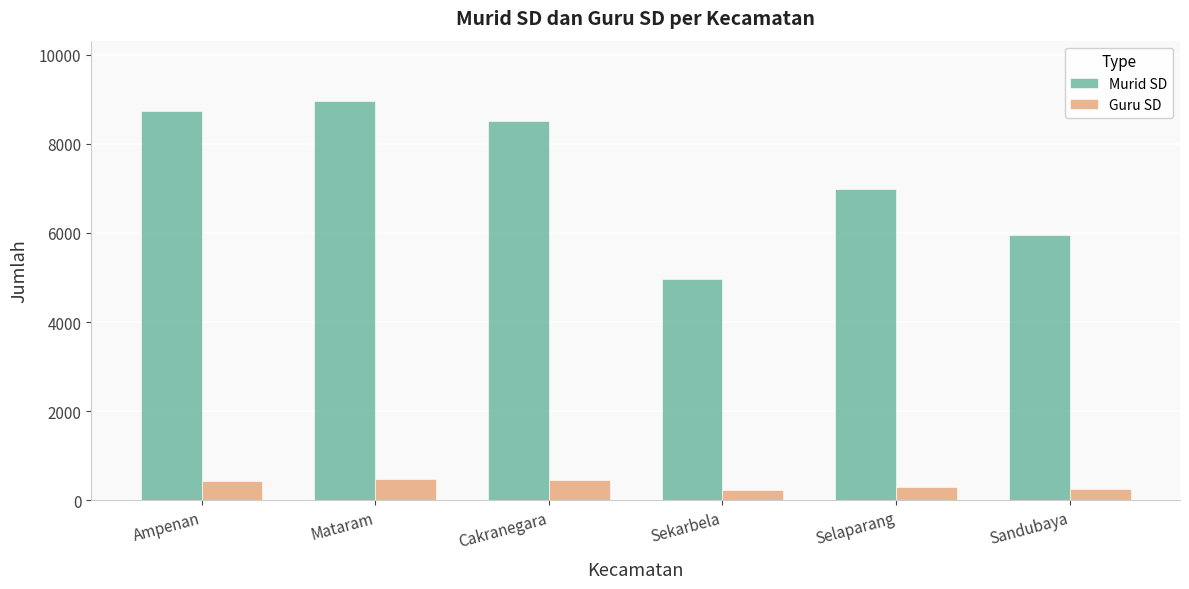

At how many categories does at least one series exceed 7824?

3